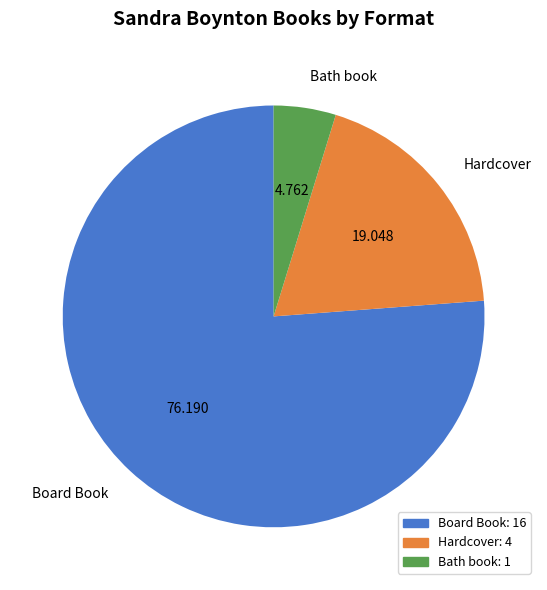

Do Hardcover and Bath book together represent more than half of the pie?

No